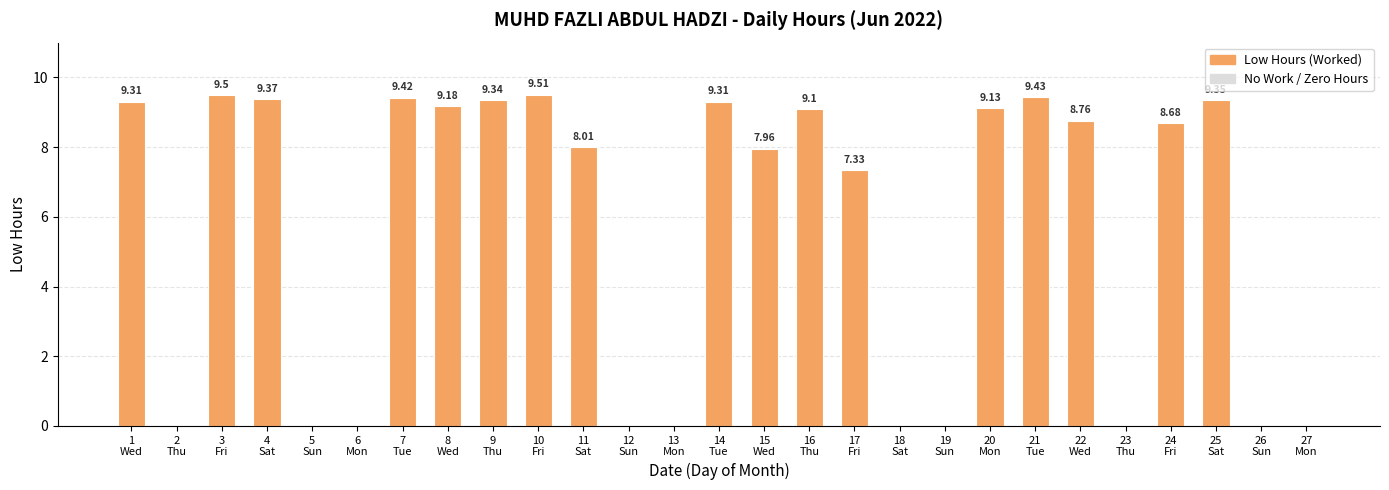

Are the bars horizontal?

No